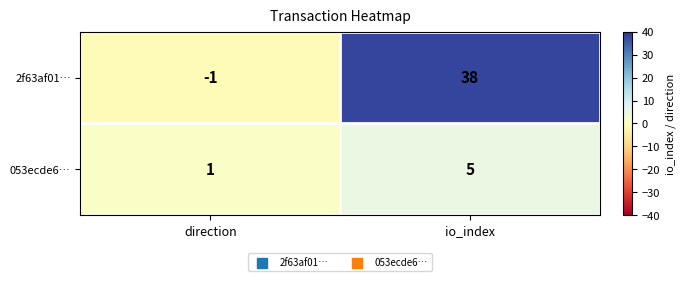

At how many categories does at least one series exceed 35?

1